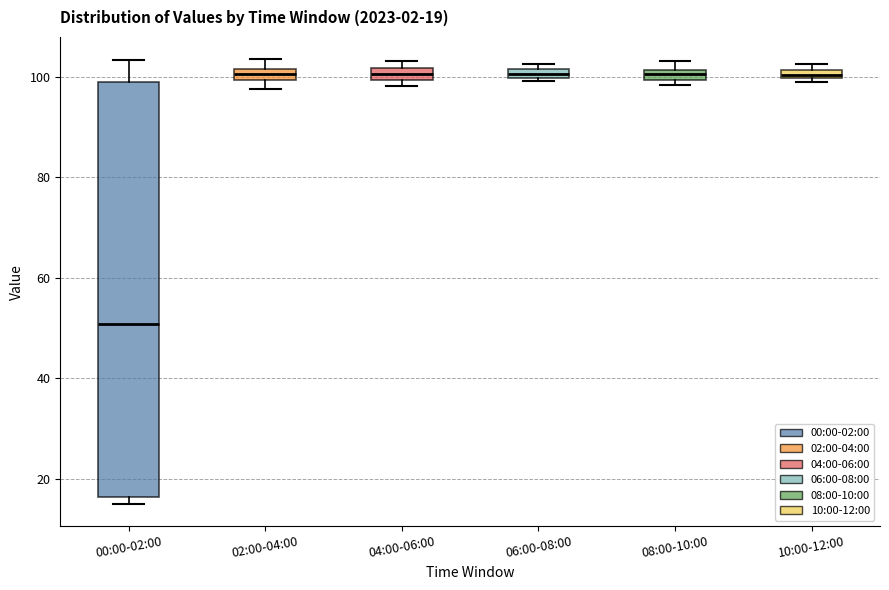

Which box's median line is the lowest?

00:00-02:00